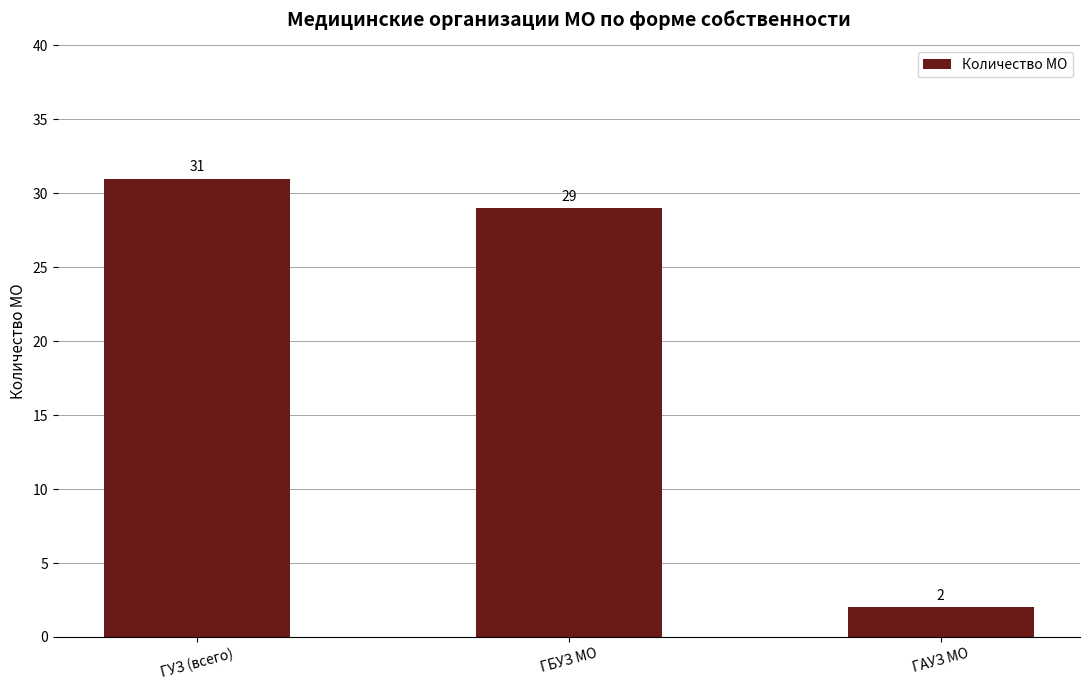

How many series are shown in this chart?

1